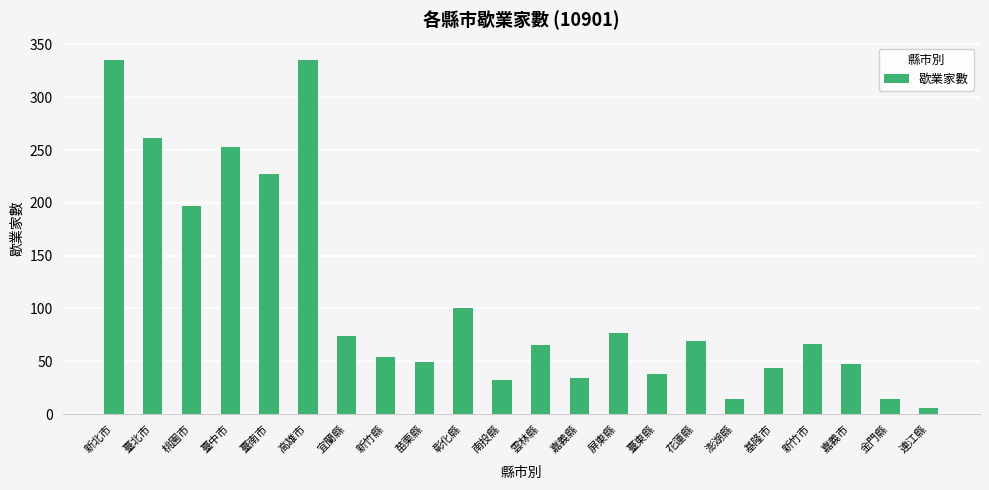

What is the approximate value at 南投縣, to the nearest 50?

50